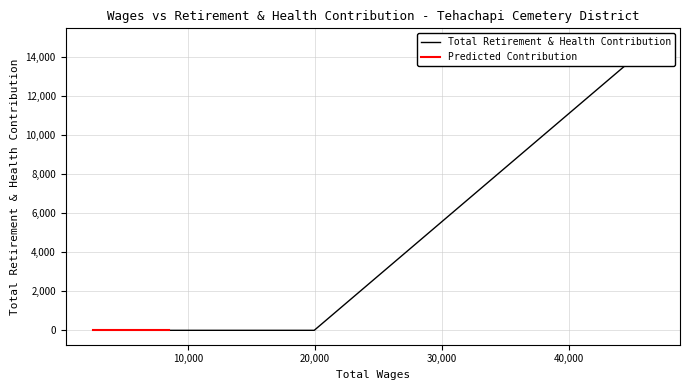

Is it true that the value at 8504.0 is -9180?

False